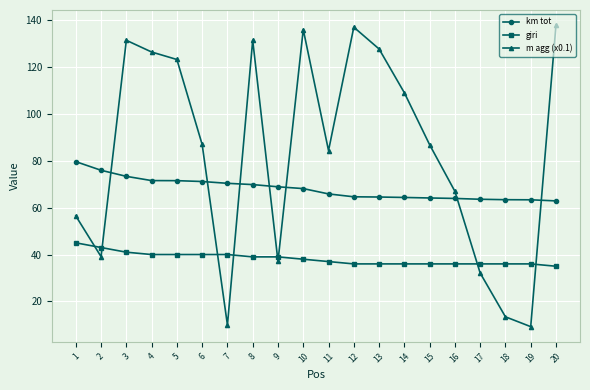

How many categories are shown in the chart?

20